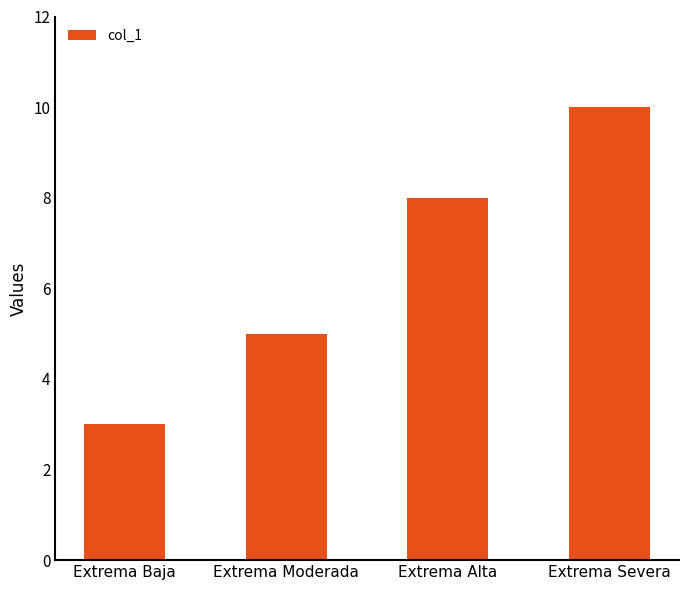

List the labels in order of value, largest first.

Extrema Severa, Extrema Alta, Extrema Moderada, Extrema Baja